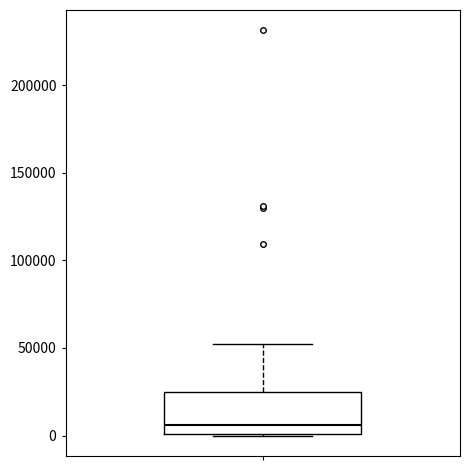

Transcribe this box plot: give where the median line is, the range the box spans, and where the two whiskers end, as read against the y-axis. The values are not printed on the chart, so give them approximately, as read against the axis.

median 5000, box 0 to 25000, whiskers 0 to 50000